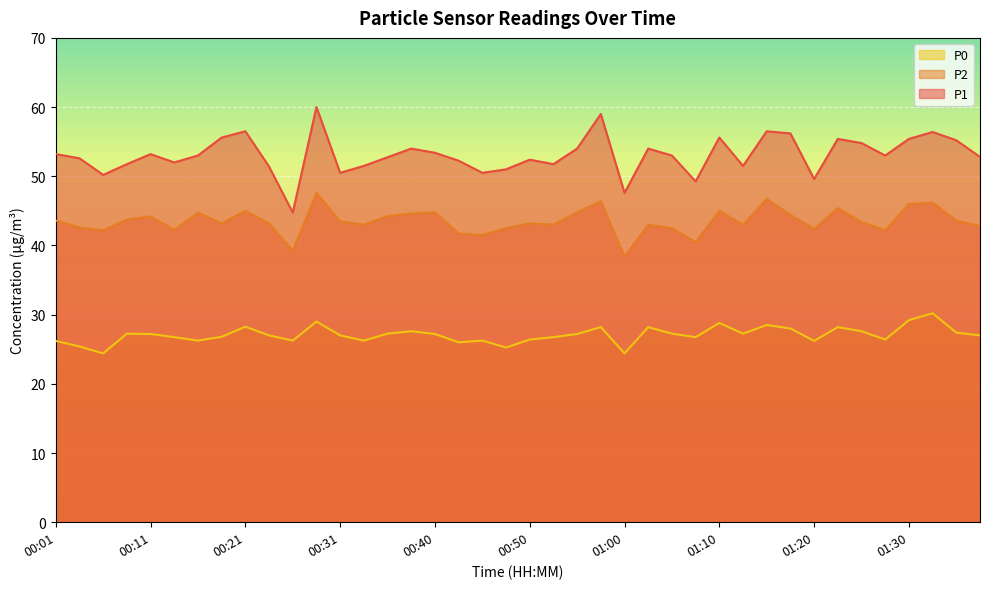

What position from the right is 00:06?

38